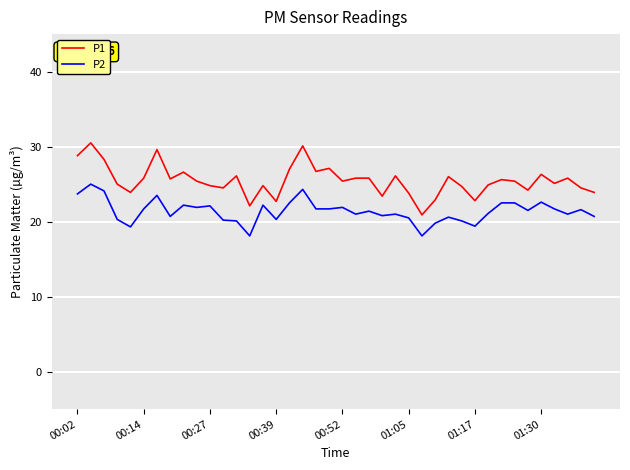

List the series in order of their peak value, highest first.

P1, P2